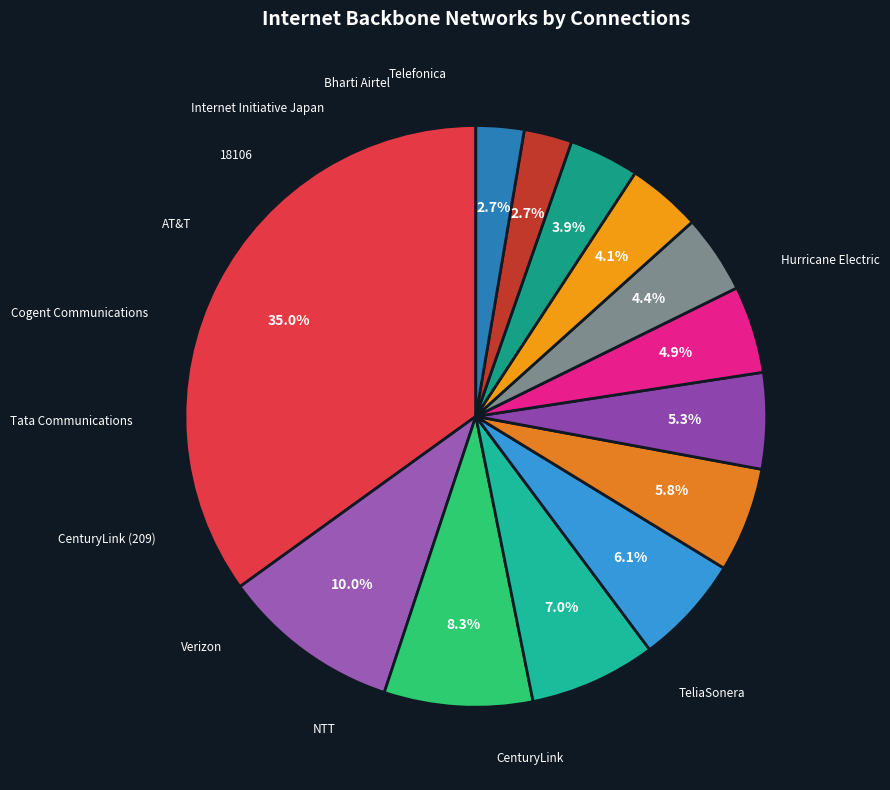

To the nearest percent, what is the combined percentage of Telefonica and Verizon?

9%